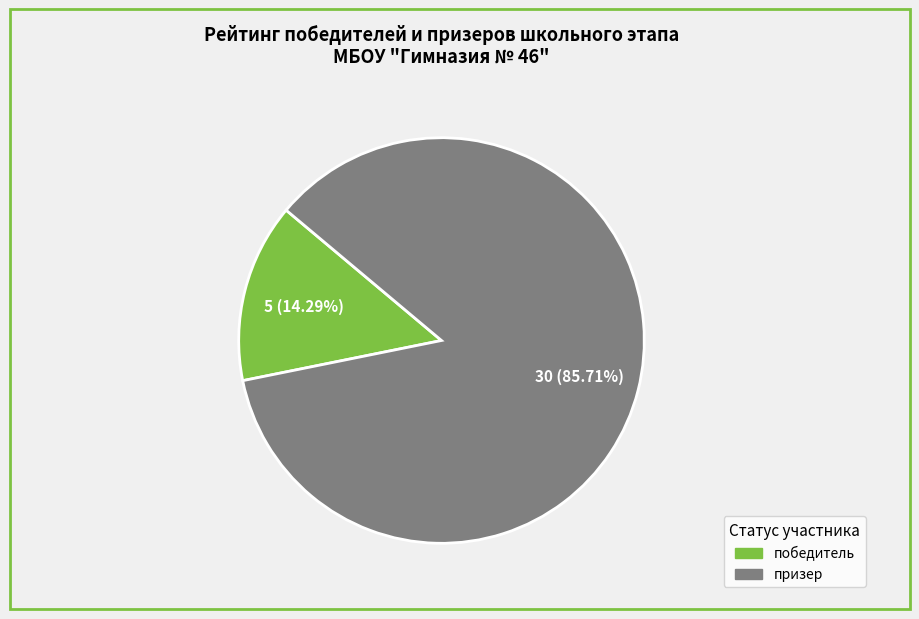

Does призер represent more than half of the total?

Yes